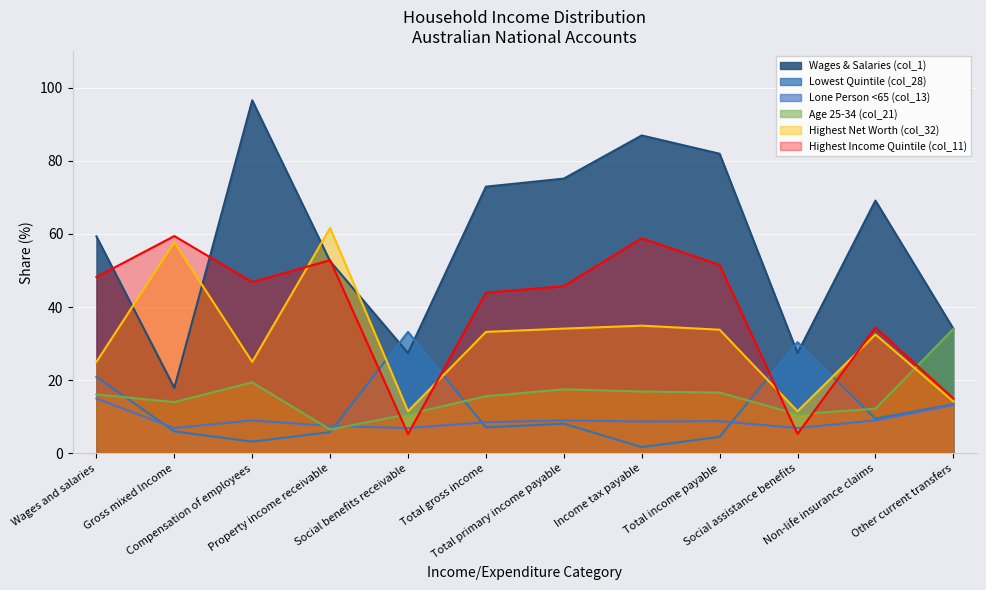

What is the difference between the Highest Net Worth (col_32) values at Total gross income and Total income payable?

0.6